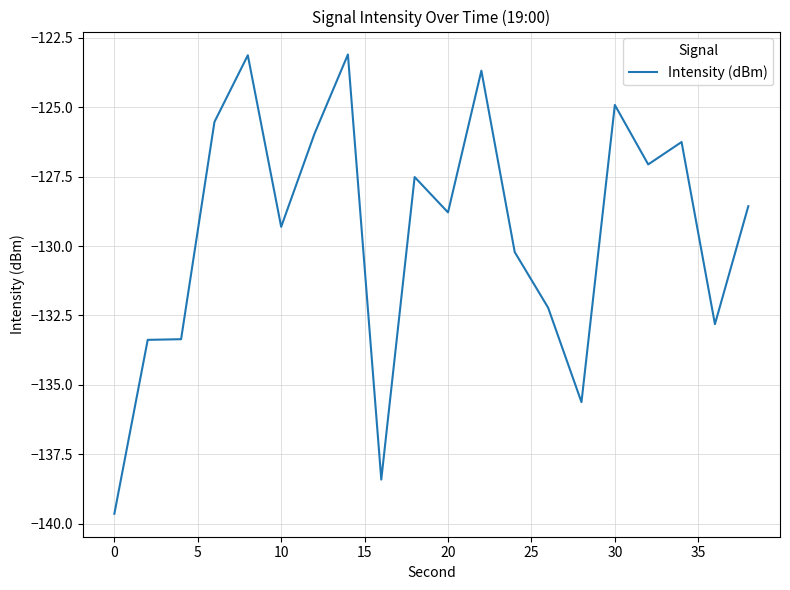

What is the sum of all values?

-2589.5